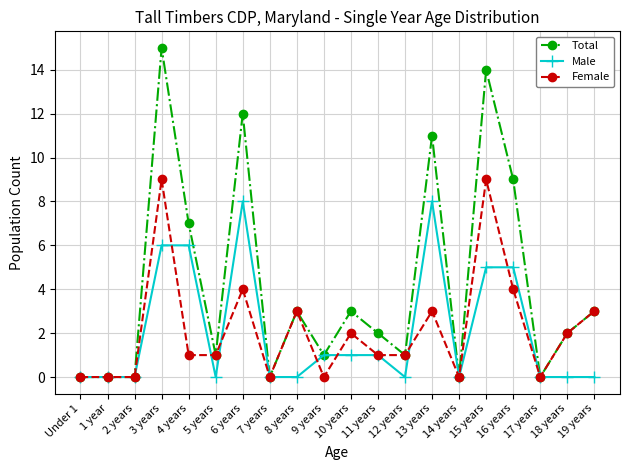

Reading right to left, extract all data points from this chart.

Total: 19 years=3	18 years=2	17 years=0	16 years=9	15 years=14	14 years=0	13 years=11	12 years=1	11 years=2	10 years=3	9 years=1	8 years=3	7 years=0	6 years=12	5 years=1	4 years=7	3 years=15	2 years=0	1 year=0	Under 1=0
Male: 19 years=0	18 years=0	17 years=0	16 years=5	15 years=5	14 years=0	13 years=8	12 years=0	11 years=1	10 years=1	9 years=1	8 years=0	7 years=0	6 years=8	5 years=0	4 years=6	3 years=6	2 years=0	1 year=0	Under 1=0
Female: 19 years=3	18 years=2	17 years=0	16 years=4	15 years=9	14 years=0	13 years=3	12 years=1	11 years=1	10 years=2	9 years=0	8 years=3	7 years=0	6 years=4	5 years=1	4 years=1	3 years=9	2 years=0	1 year=0	Under 1=0